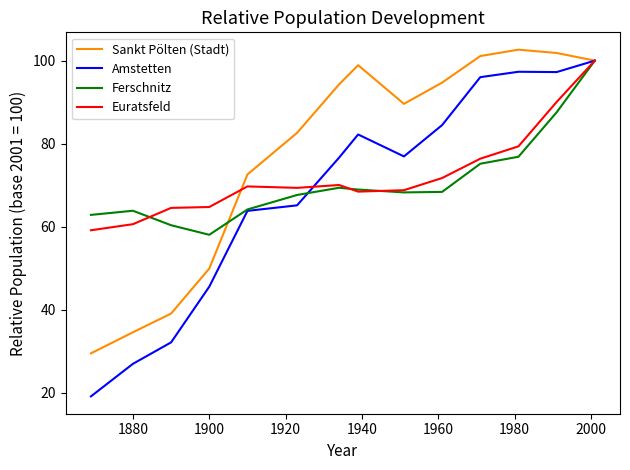

Which series has the widest spread of values?

Amstetten